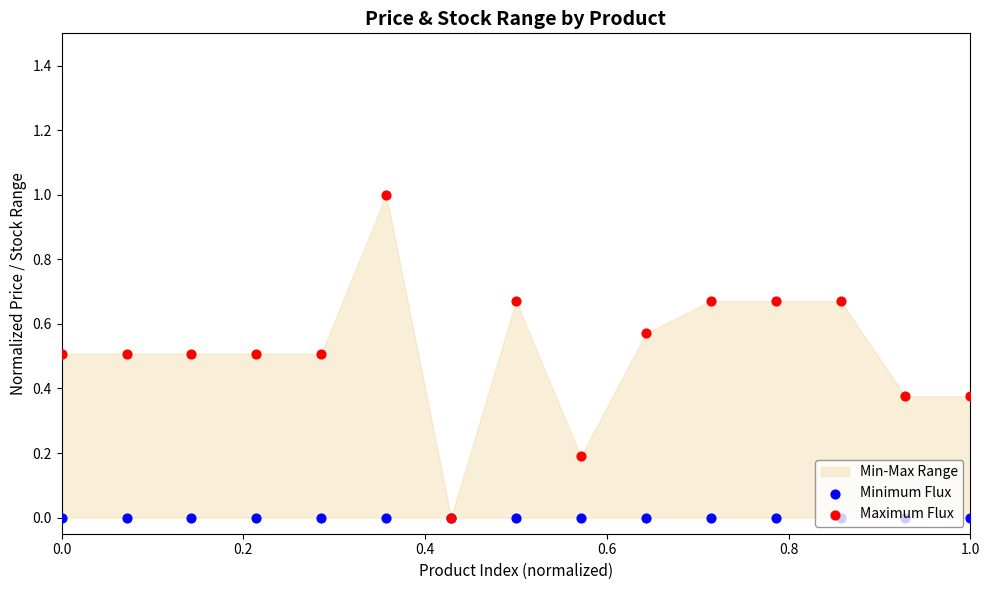

Which series reaches the minimum Y coordinate?

Minimum Flux